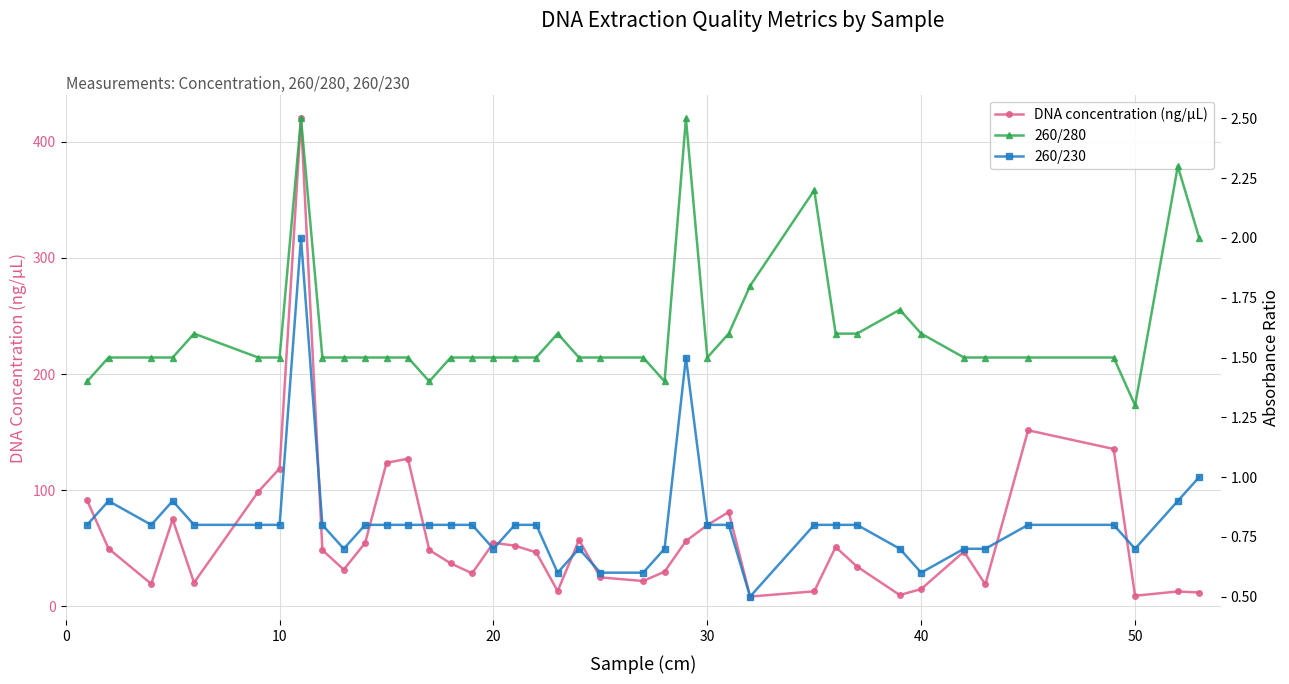

True or false: DNA concentration (ng/µL) and 260/230 cross at least once.

False